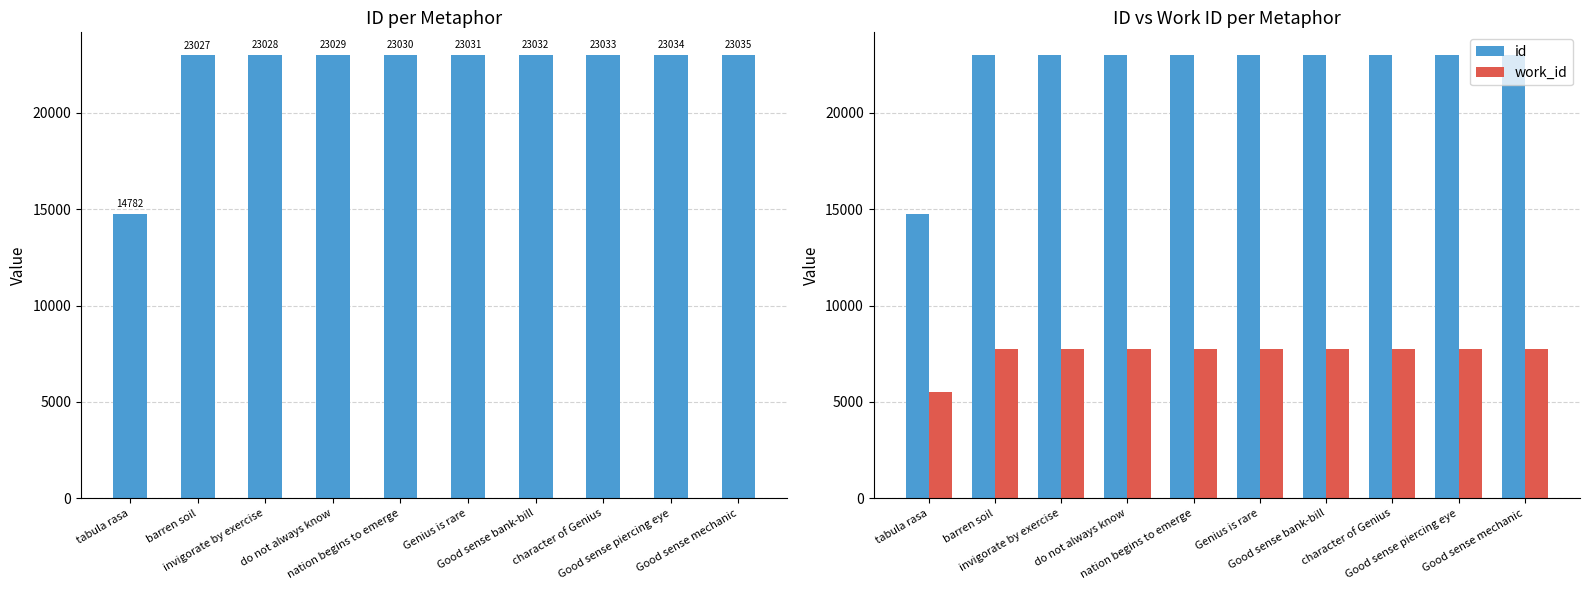

Which has a higher value, do not always know or invigorate by exercise?

do not always know